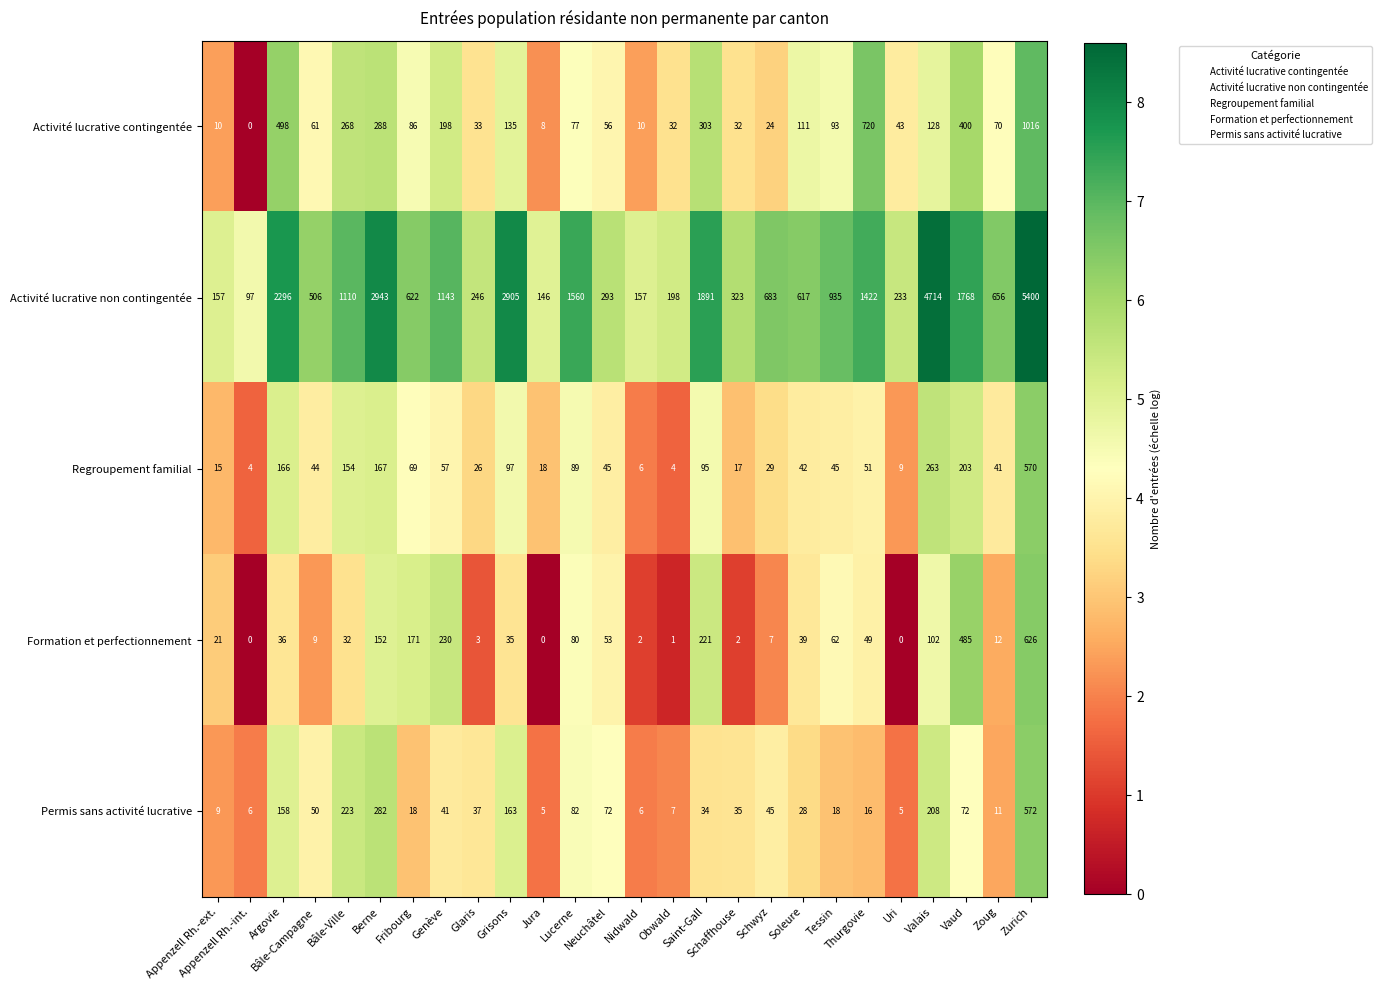

Rank the series by their maximum value, from highest to lowest.

Activité lucrative non contingentée, Activité lucrative contingentée, Formation et perfectionnement, Permis sans activité lucrative, Regroupement familial